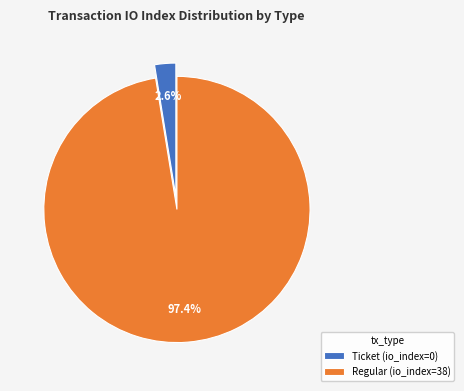

Does Ticket represent more than half of the total?

No